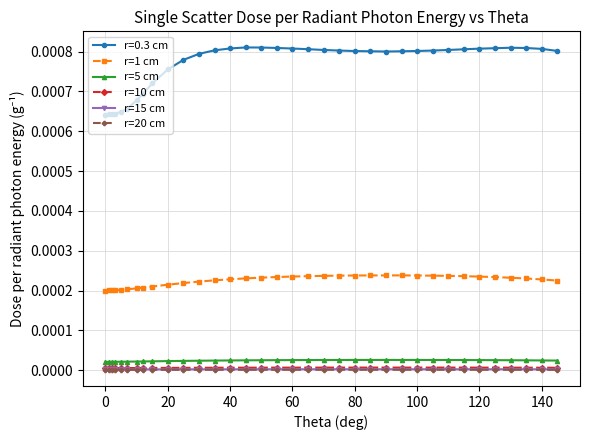

Which series has the largest range (max minus min)?

r=0.3 cm